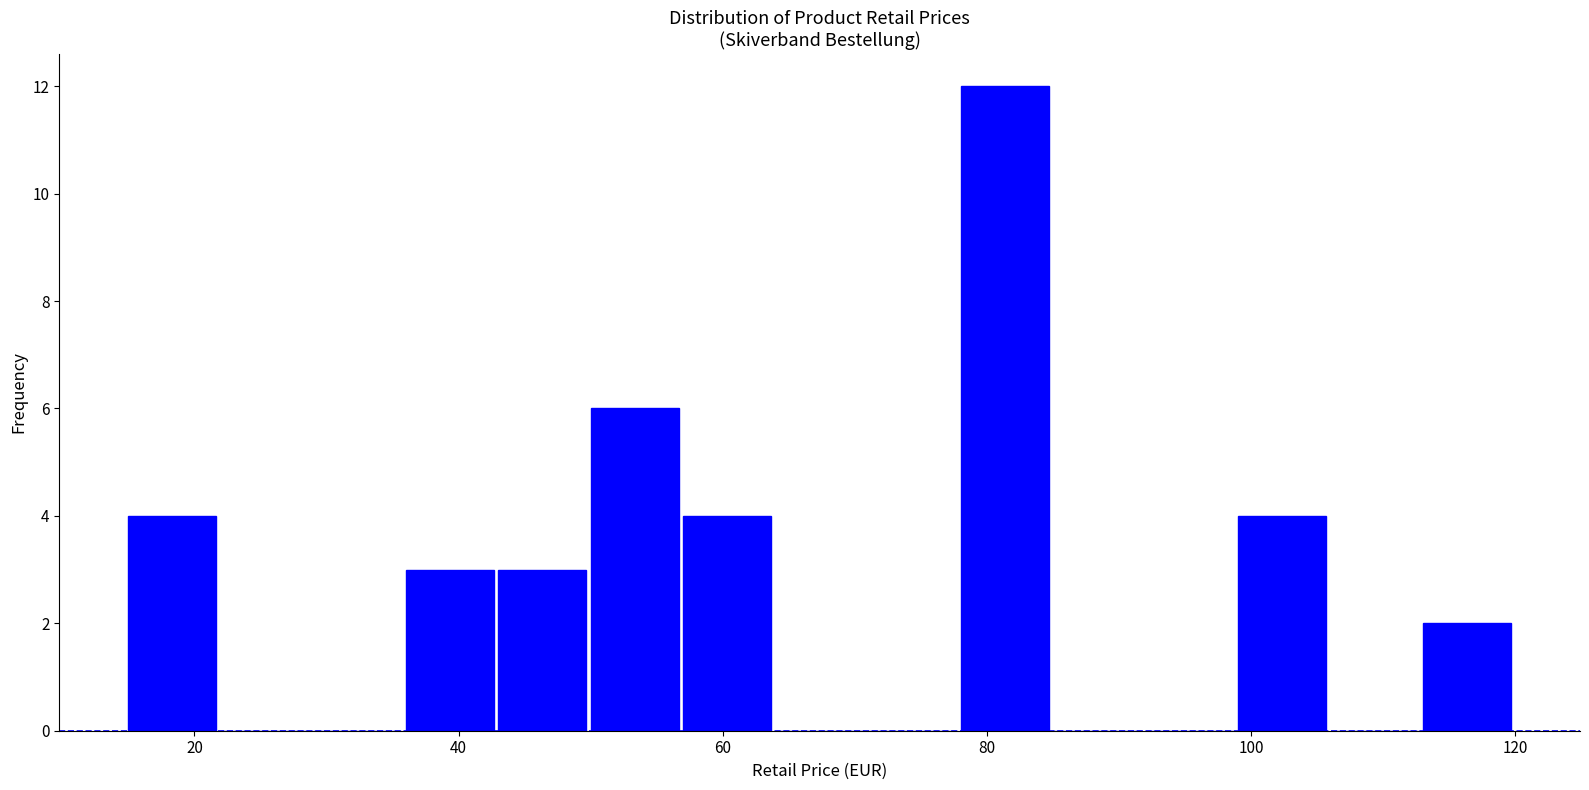

Read against the x-axis, roughly where is the centre of the tallest bar?

82